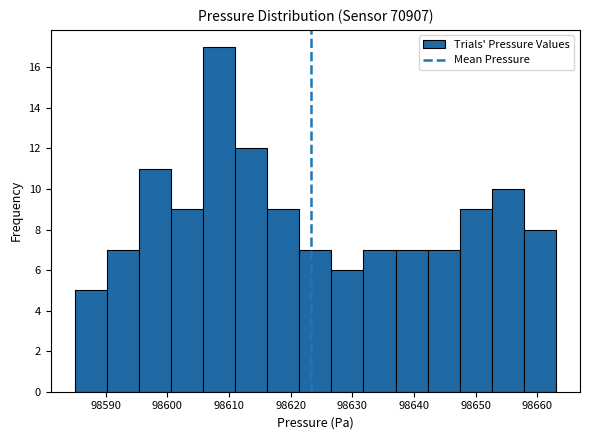

What is the height of the bar covering 98590.2 to 98595.4 on the x-axis? Neither the bar edges nor the heights are printed on the chart, so give them approximately, as read against the axes.

7